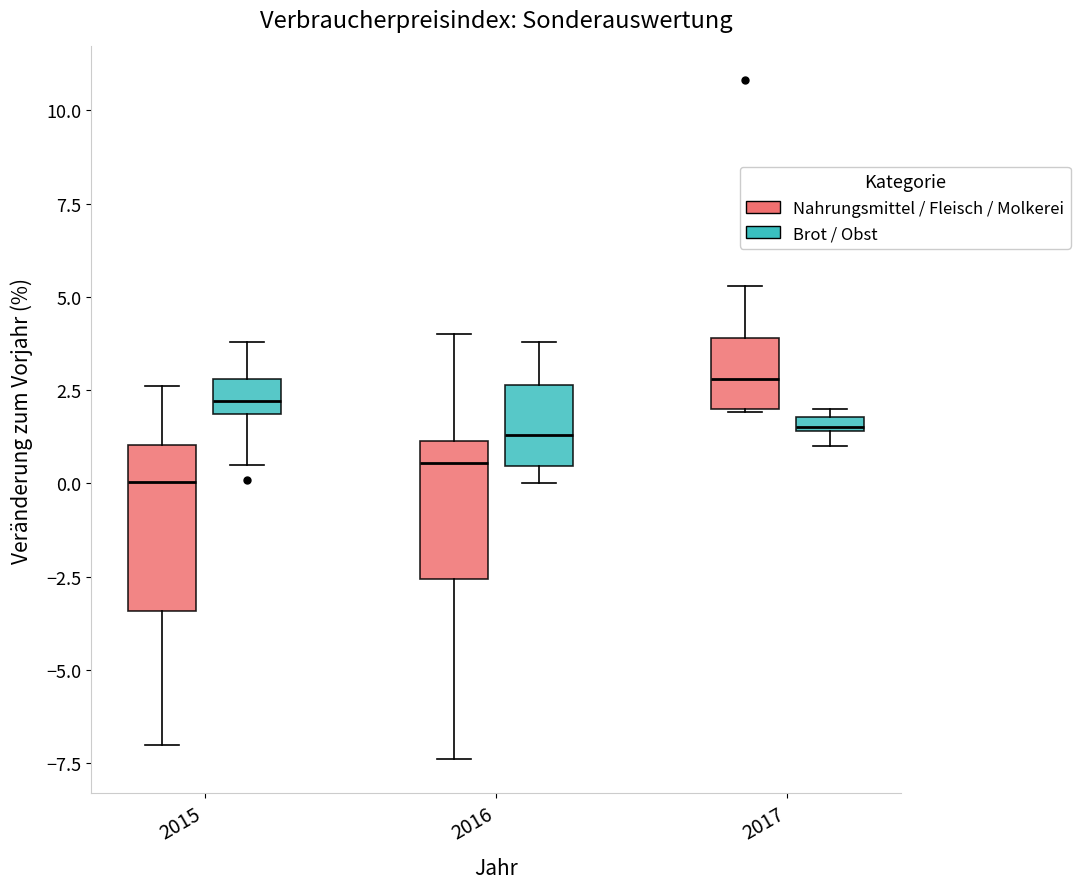

Where is the lower edge of the box for 2016 (Nahrungsmittel / Fleisch / Molkerei) on the y-axis? The values are not printed on the chart, so give them approximately, as read against the axis.

-2.5